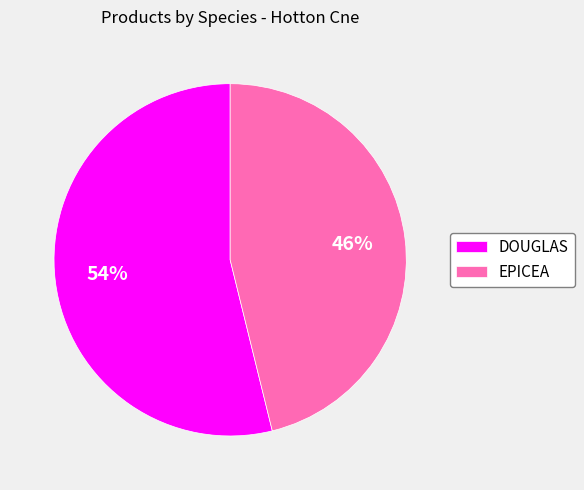

True or false: DOUGLAS accounts for 46% of the total.

False